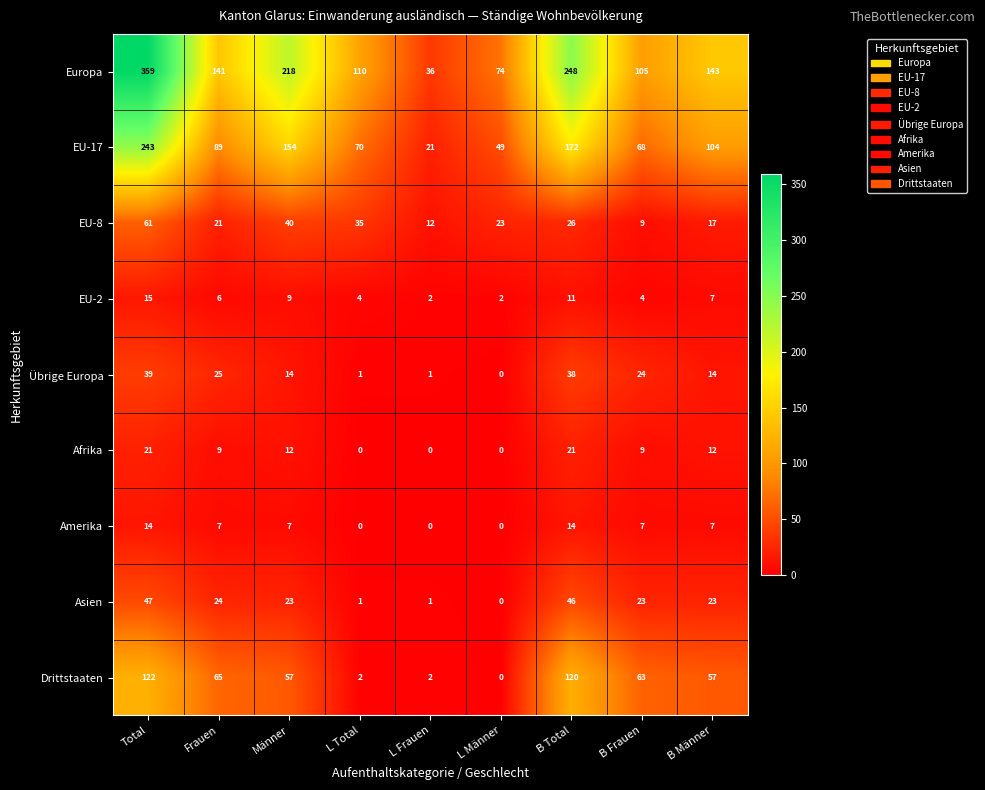

True or false: EU-17 has a value of 172 at B Total.

True